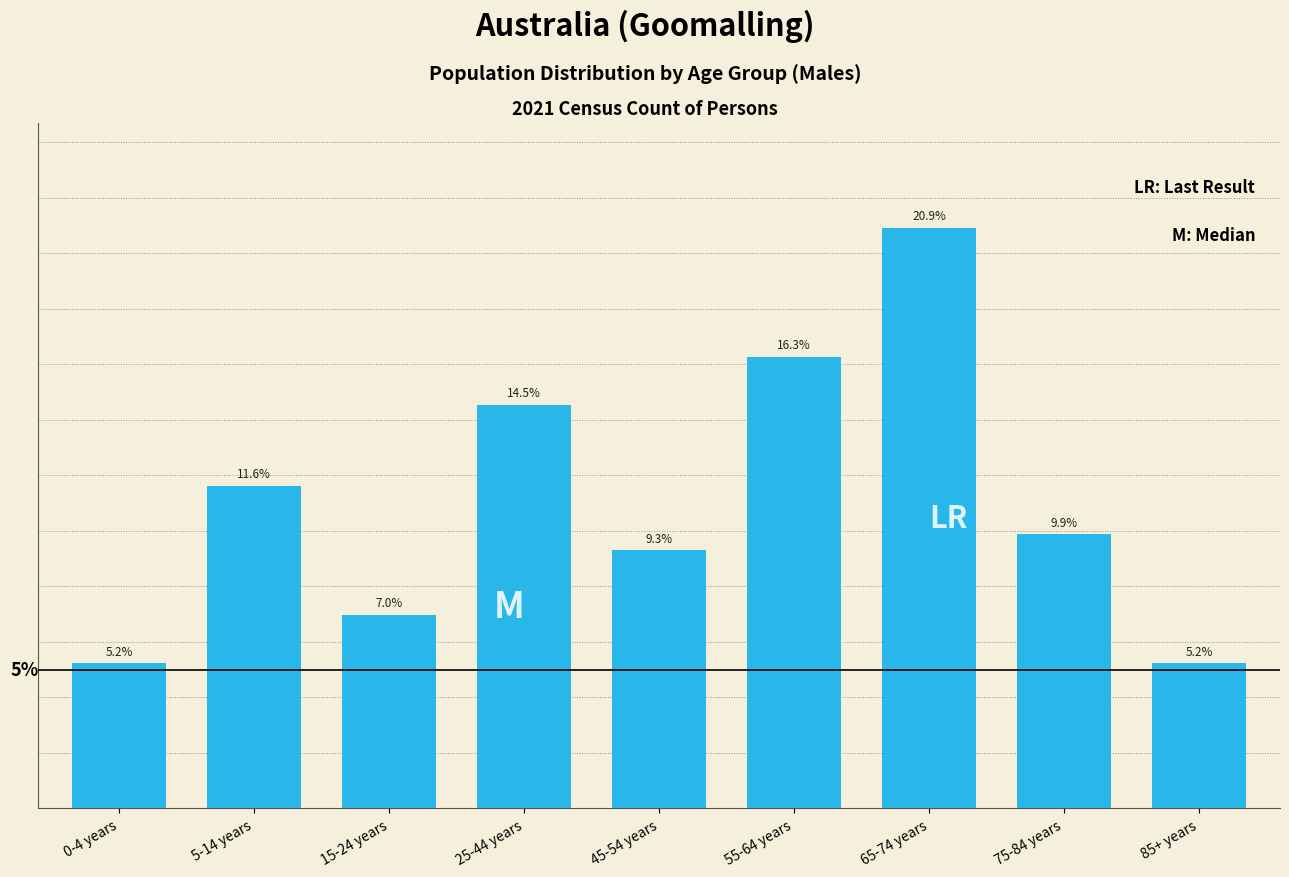

At which label does the data first exceed 9?

5-14 years